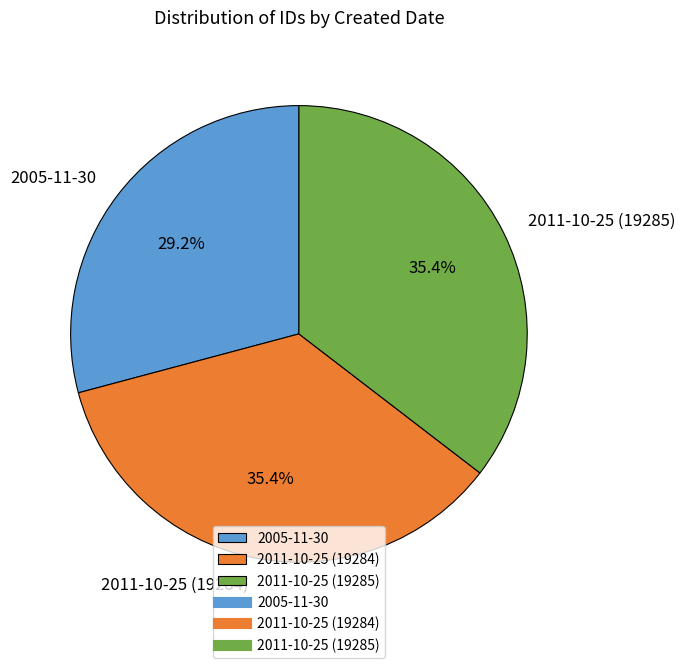

What is the smallest slice in the pie chart?

2005-11-30